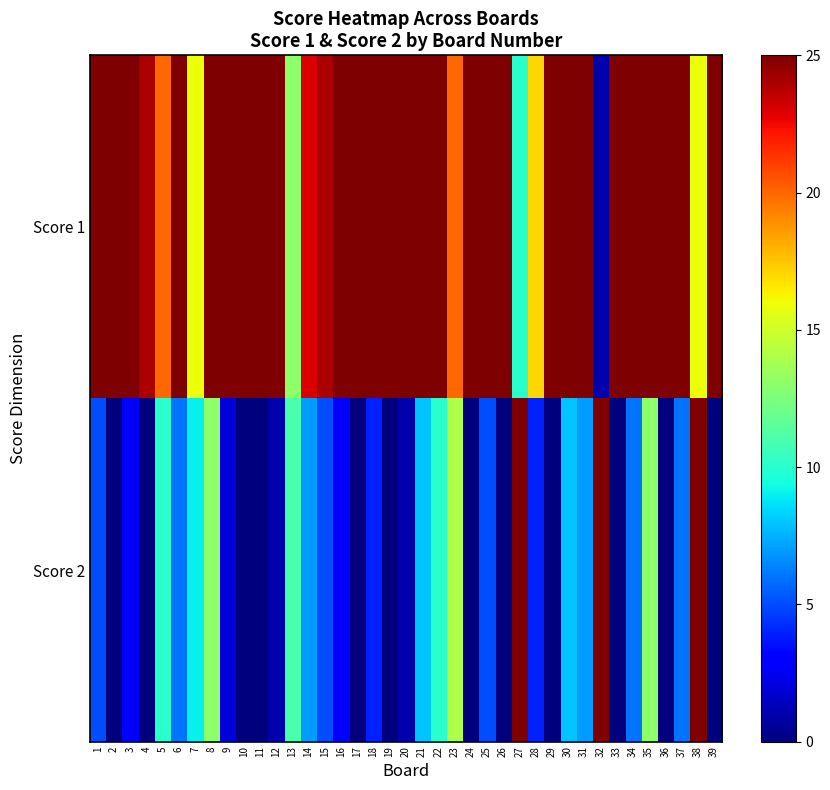

Reading right to left, what are all the values shown in this chart?

Score 1: 39=25	38=16	37=25	36=25	35=25	34=25	33=25	32=1	31=25	30=25	29=25	28=17	27=10	26=25	25=25	24=25	23=20	22=25	21=25	20=25	19=25	18=25	17=25	16=25	15=24	14=23	13=13	12=25	11=25	10=25	9=25	8=25	7=16	6=25	5=20	4=24	3=25	2=25	1=25
Score 2: 39=0	38=25	37=6	36=0	35=13	34=6	33=0	32=25	31=7	30=8	29=0	28=4	27=25	26=0	25=5	24=0	23=14	22=10	21=8	20=1	19=0	18=4	17=0	16=3	15=5	14=7	13=11	12=1	11=0	10=0	9=2	8=13	7=9	6=6	5=10	4=0	3=3	2=0	1=5